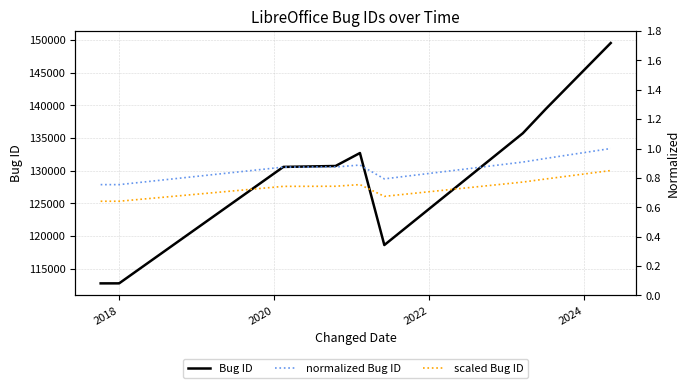

How many normalized Bug ID values are between 0 and 1?

11